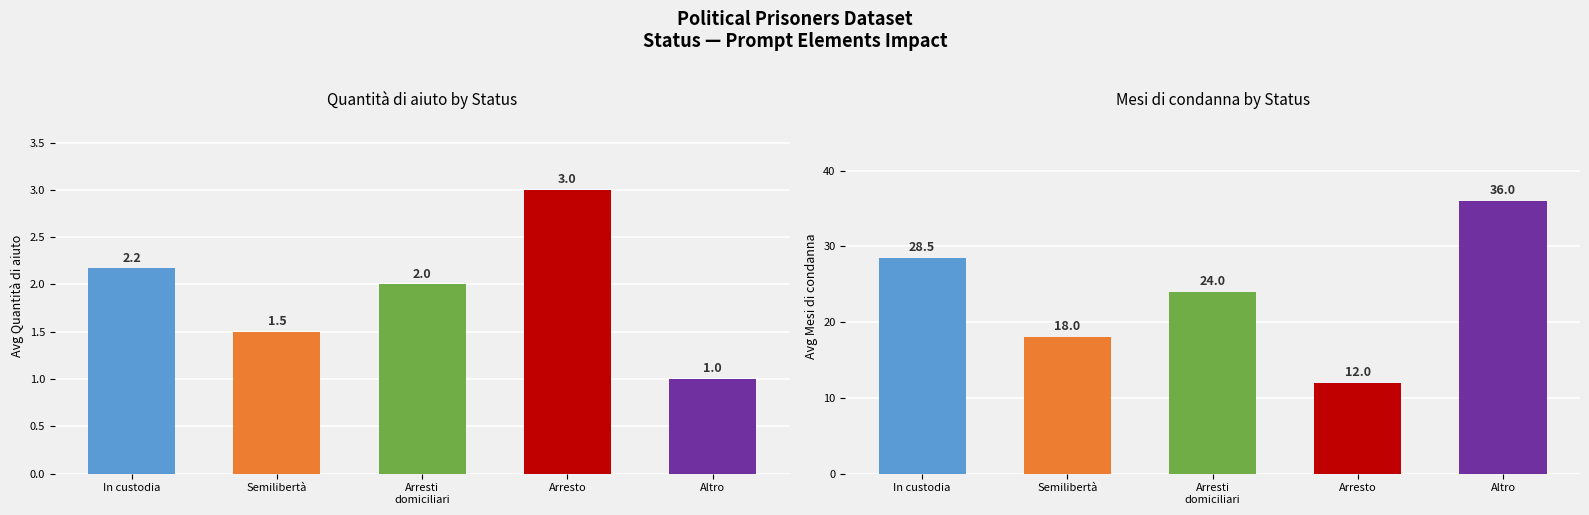

Which category has the lowest value in the Quantità di aiuto series?

Altro